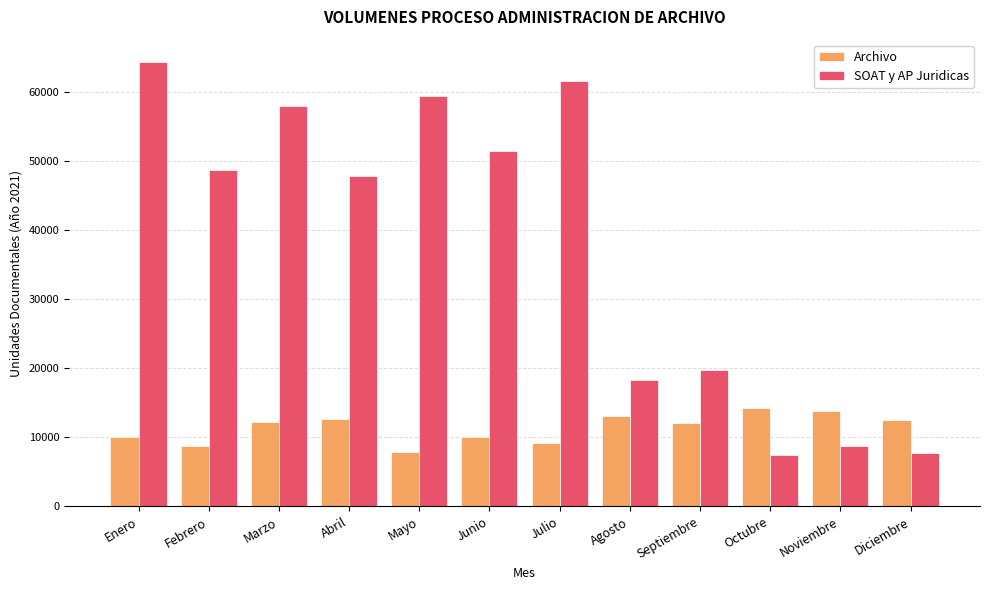

Rank the series by their average value, from highest to lowest.

SOAT y AP Juridicas, Archivo